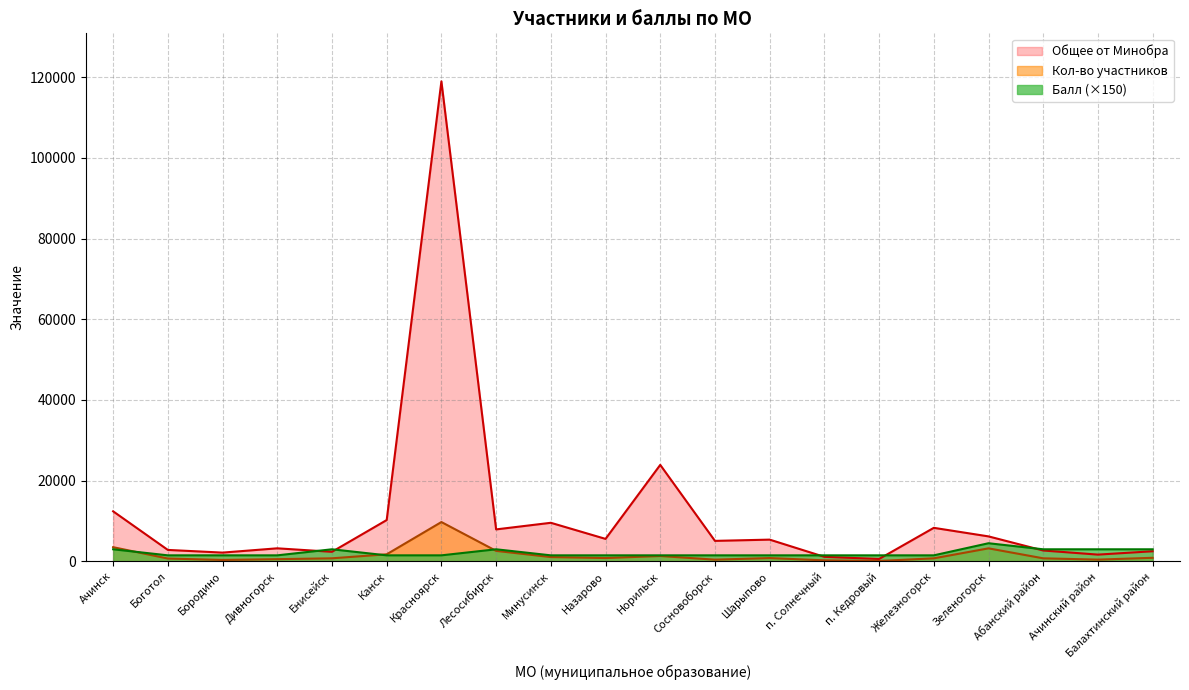

Which series has the largest total across all categories?

Общее от Минобра